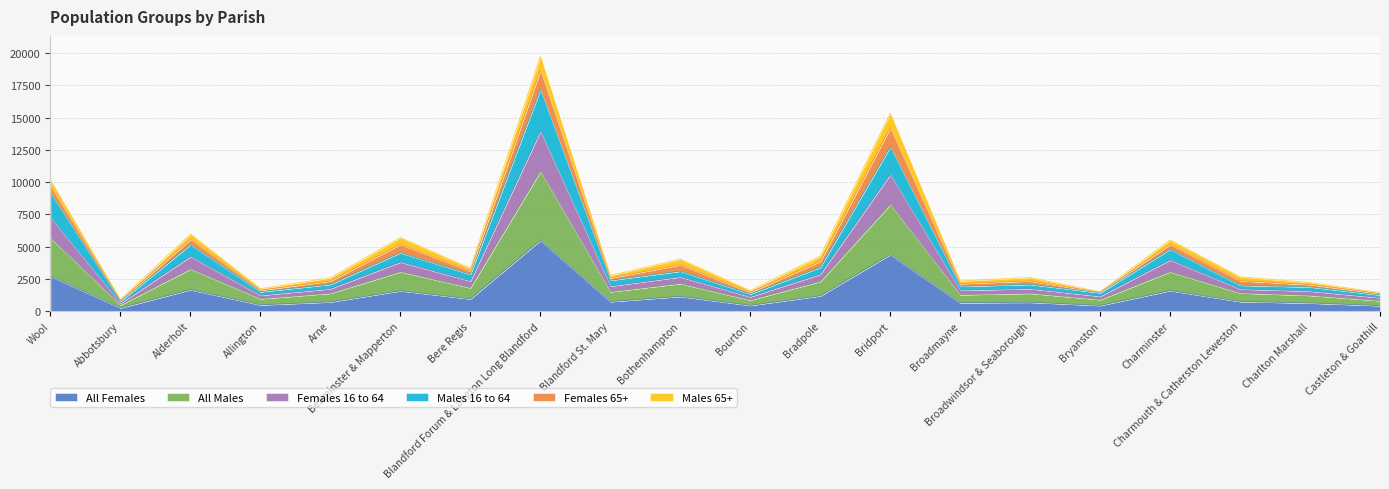

What is the highest value of the All Females series?

5482